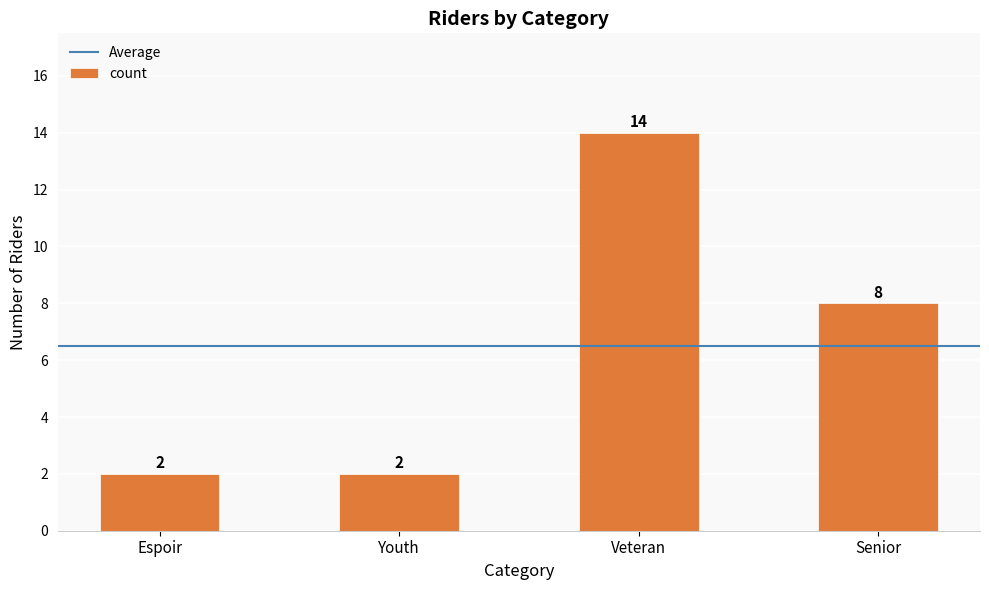

True or false: the data shows 8 at Senior.

True